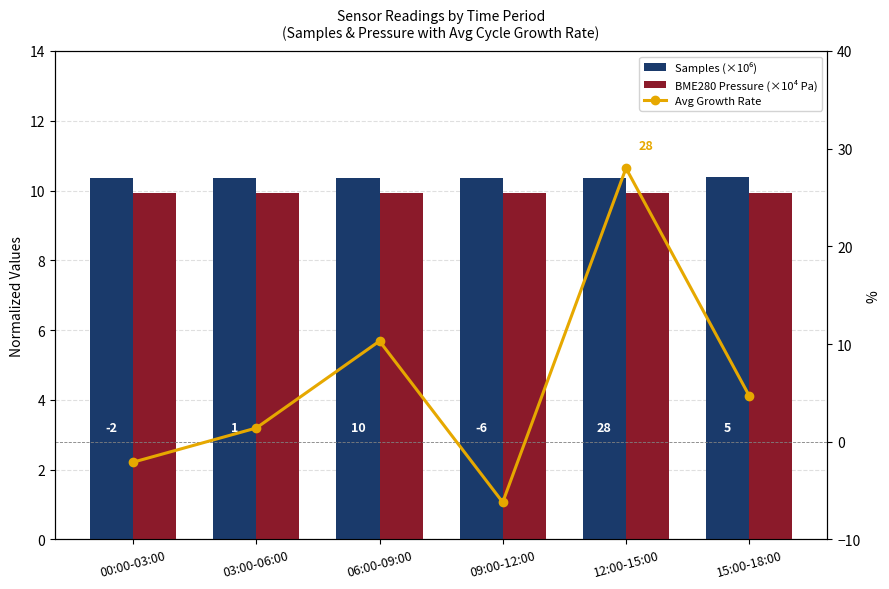

Reading right to left, what are all the values shown in this chart?

Samples (×10⁶): 10.4	10.4	10.4	10.4	10.4	10.4
BME280 Pressure (×10⁴ Pa): 9.9	9.9	9.9	9.9	9.9	9.9
Avg Growth Rate: 4.7	28.0	-6.2	10.3	1.4	-2.1